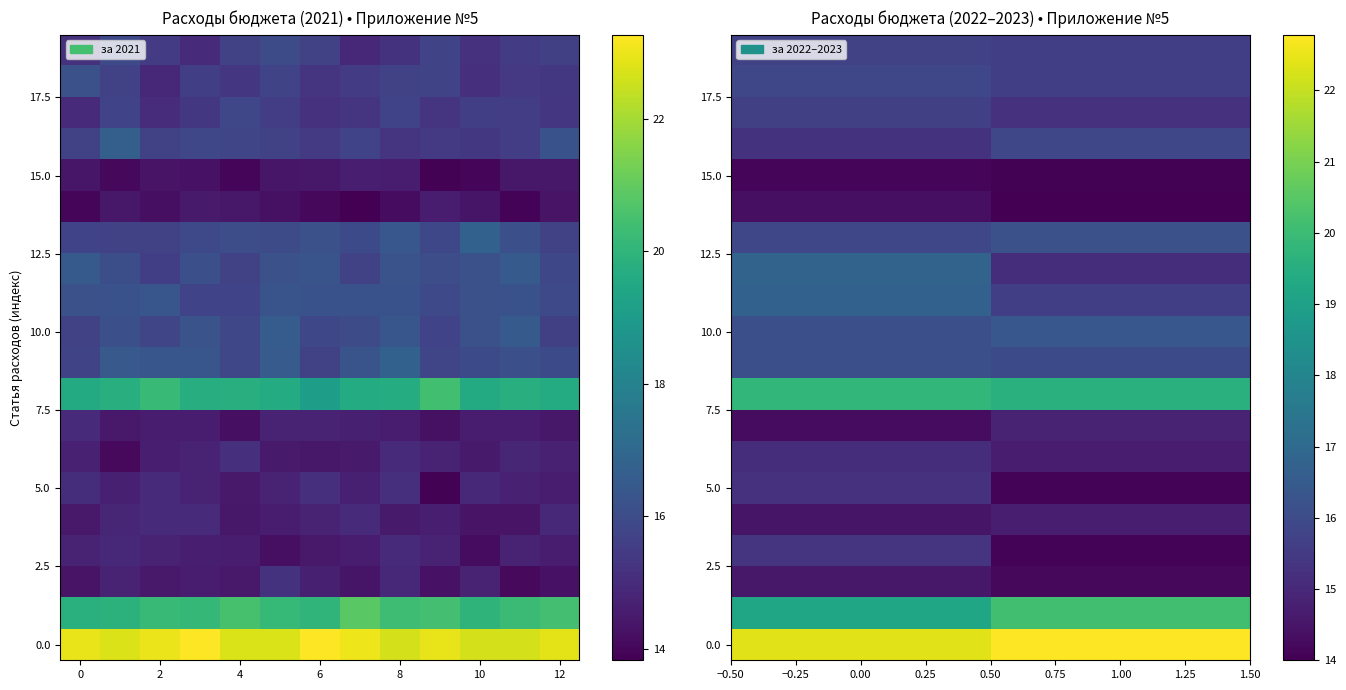

How many data points does each series have?

2